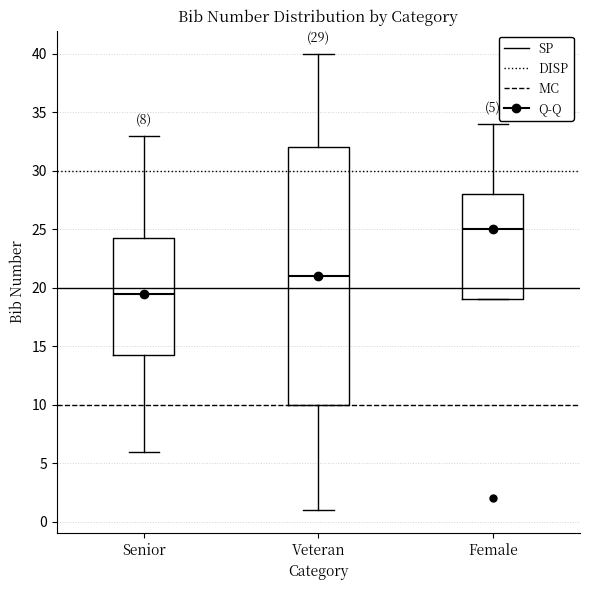

Which box is the tallest, from its lower edge to its upper edge?

Veteran